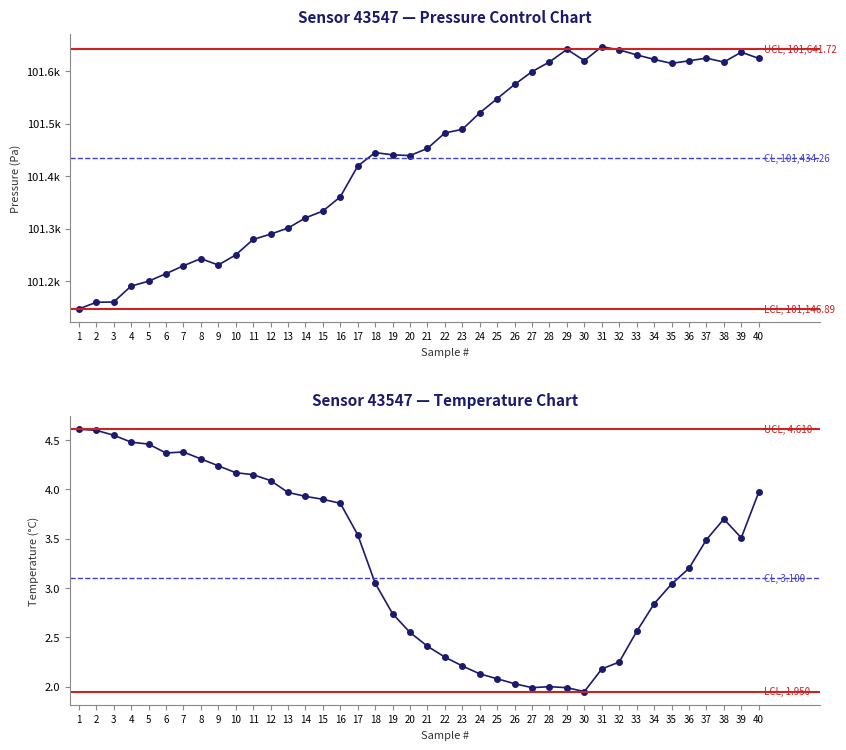

Reading left to right, transcribe all the data shown in this chart.

pressure: 101146.9	101159.6	101160.2	101190.5	101199.8	101214.1	101229.2	101242.9	101230.7	101249.9	101279.4	101289.6	101301.1	101320.5	101333.5	101360.7	101419.3	101445.1	101440.6	101439.4	101453.0	101482.4	101489.3	101520.7	101548.0	101574.9	101599.4	101617.9	101641.7	101620.4	101646.9	101640.8	101631.3	101622.7	101615.1	101620.0	101625.2	101617.6	101636.5	101624.6
temperature: 4.6	4.6	4.5	4.5	4.5	4.4	4.4	4.3	4.2	4.2	4.2	4.1	4.0	3.9	3.9	3.9	3.5	3.0	2.7	2.5	2.4	2.3	2.2	2.1	2.1	2.0	2.0	2.0	2.0	1.9	2.2	2.2	2.6	2.8	3.0	3.2	3.5	3.7	3.5	4.0